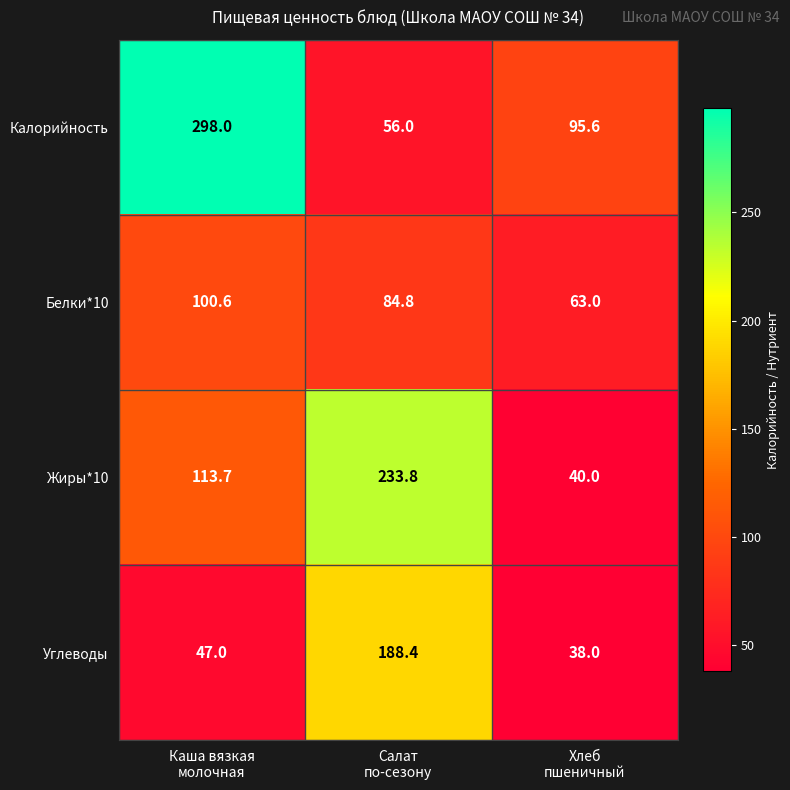

What is the difference between the maximum and minimum values in the Белки*10 series?

37.6